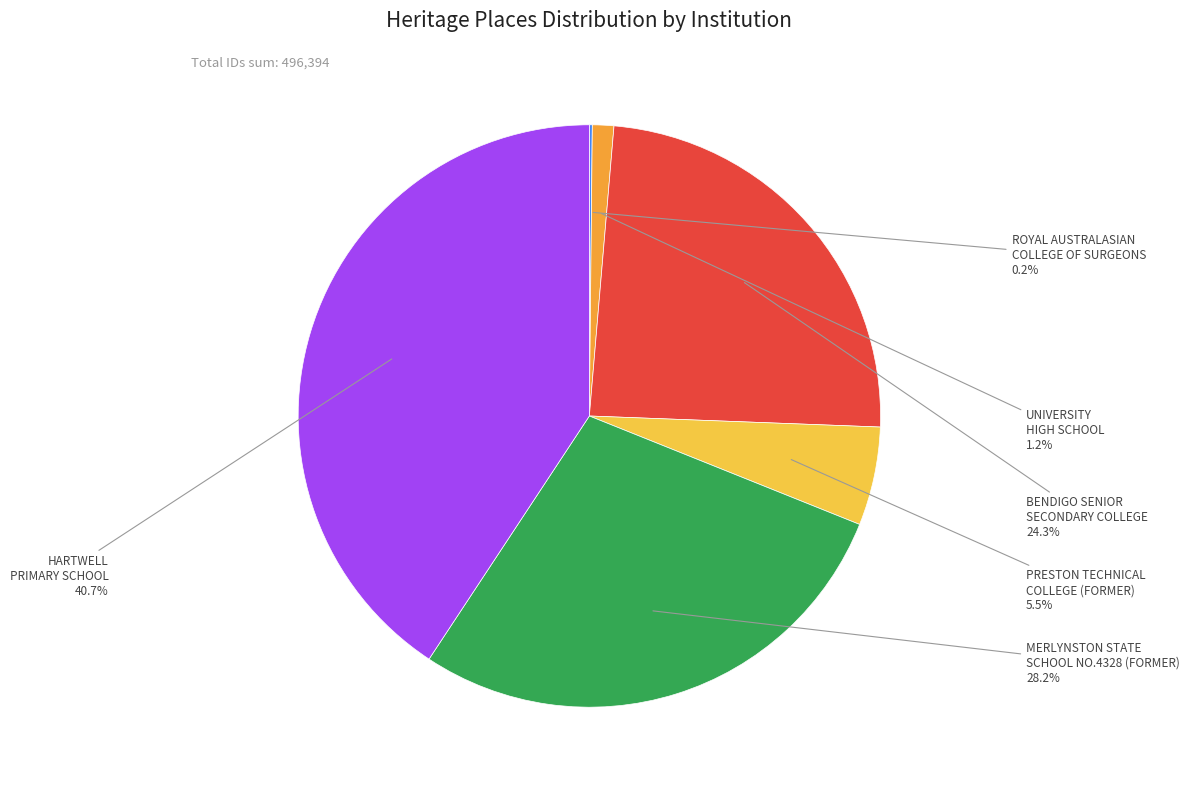

To the nearest percent, what is the difference between the largest and smallest slice percentages?

41%